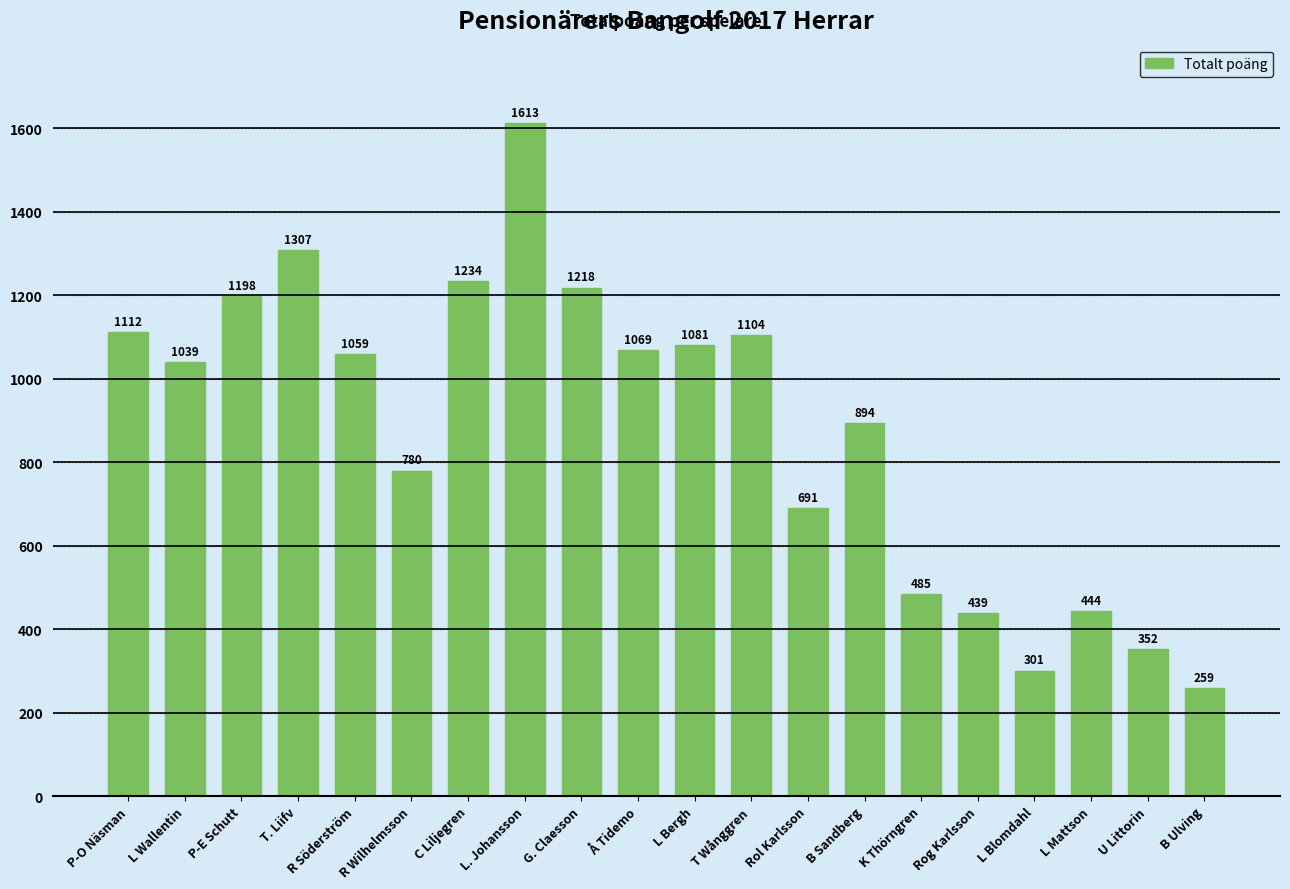

List the labels in order of value, smallest first.

B Ulving, L Blomdahl, U Littorin, Rog Karlsson, L Mattson, K Thörngren, Rol Karlsson, R Wilhelmsson, B Sandberg, L Wallentin, R Söderström, Å Tidemo, L Bergh, T Wånggren, P-O Näsman, P-E Schutt, G. Claesson, C Liljegren, T. Liifv, L. Johansson